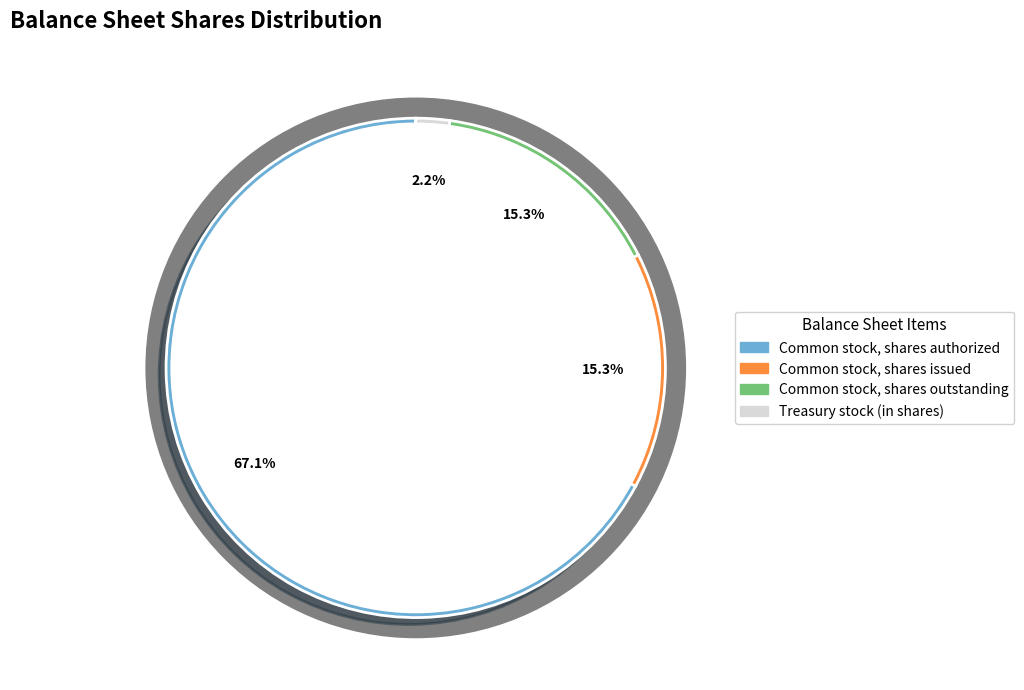

Count the number of slices in the pie.

4